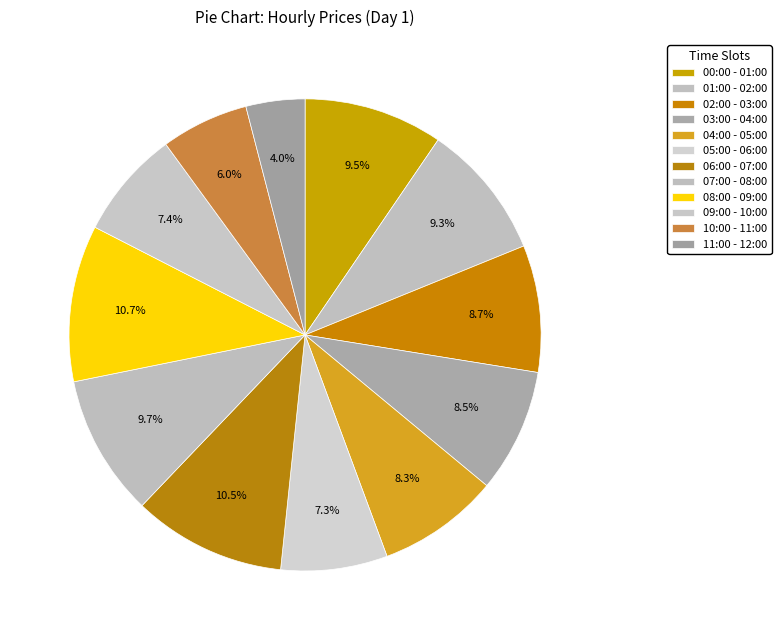

What is the smallest slice in the pie chart?

11:00 - 12:00